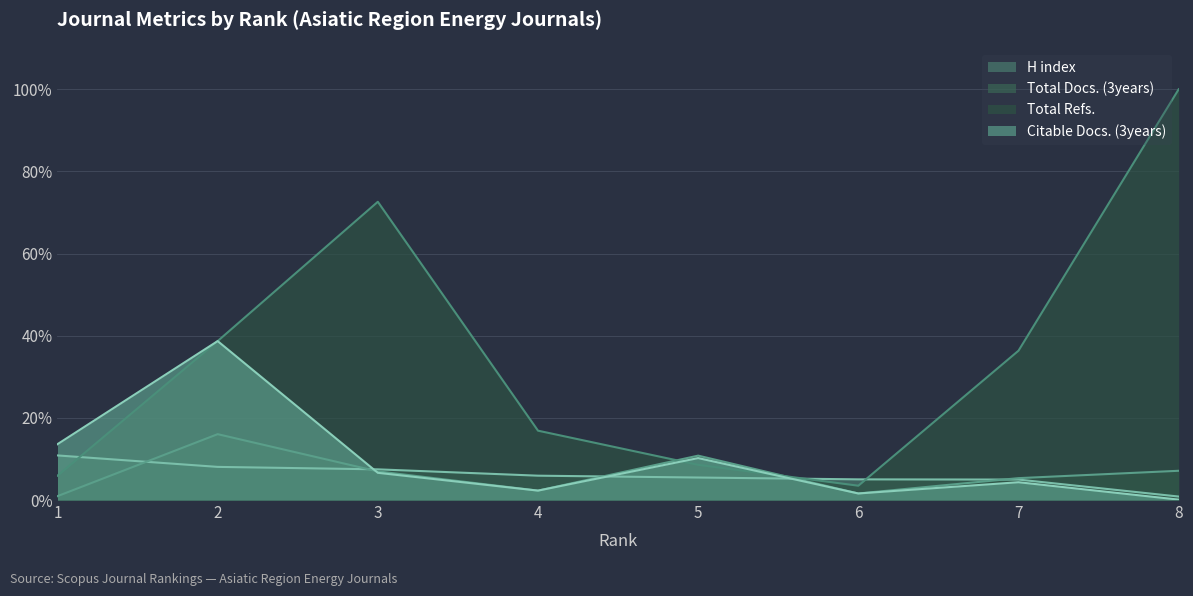

Rank the series at 4 from highest to lowest value.

Total Refs., H index, Total Docs. (3years), Citable Docs. (3years)